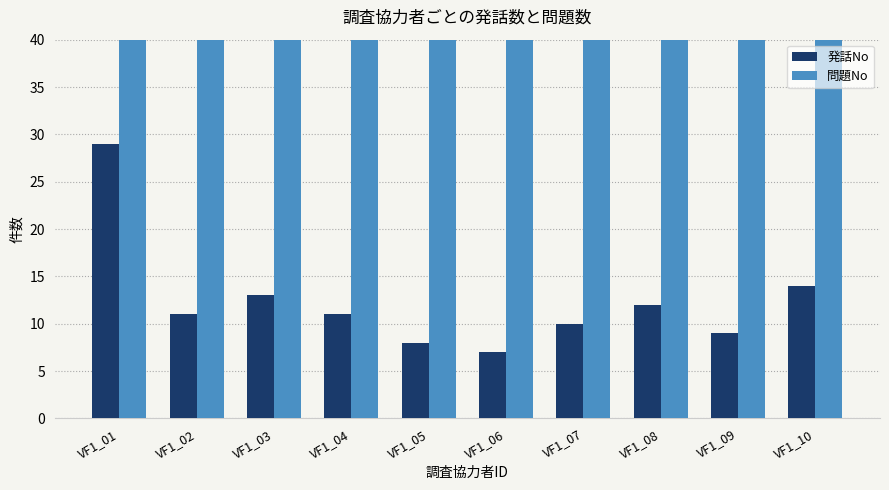

At which label does 発話No reach its minimum?

VF1_06